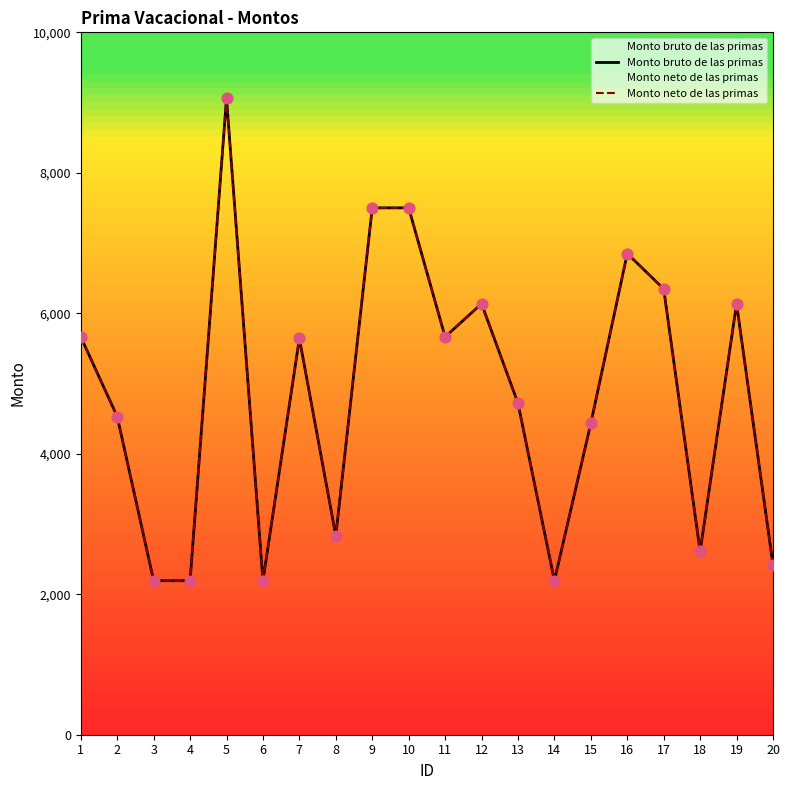

What are all the series names shown in the legend?

Monto bruto de las primas, Monto neto de las primas